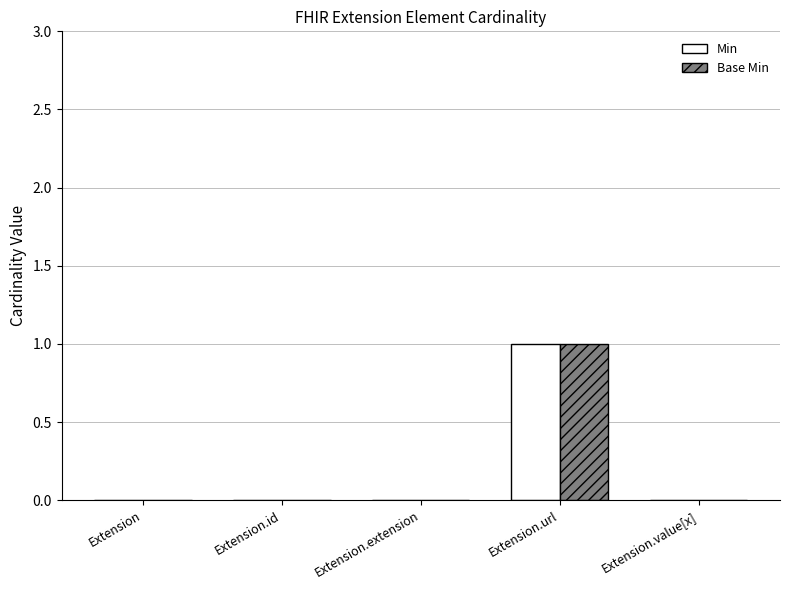

How many categories are shown in the chart?

5